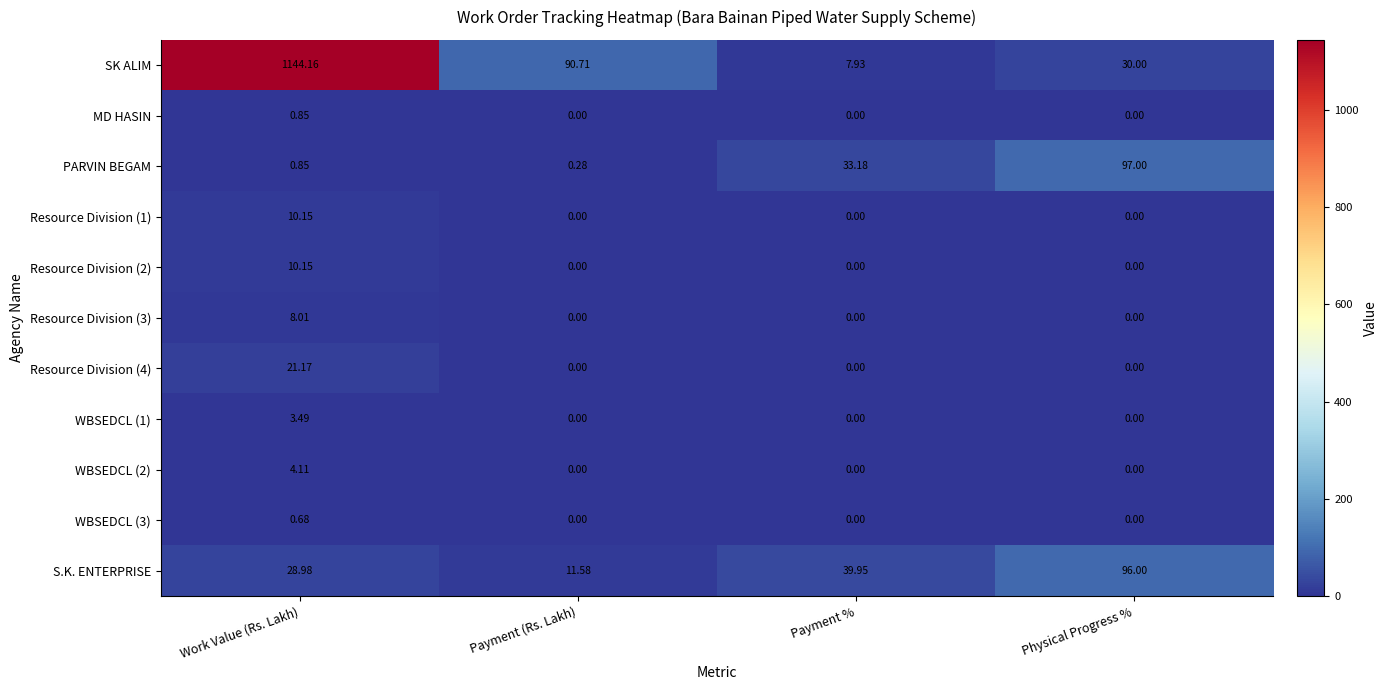

List the labels in order of S.K. ENTERPRISE value, smallest first.

Payment (Rs. Lakh), Work Value (Rs. Lakh), Payment %, Physical Progress %